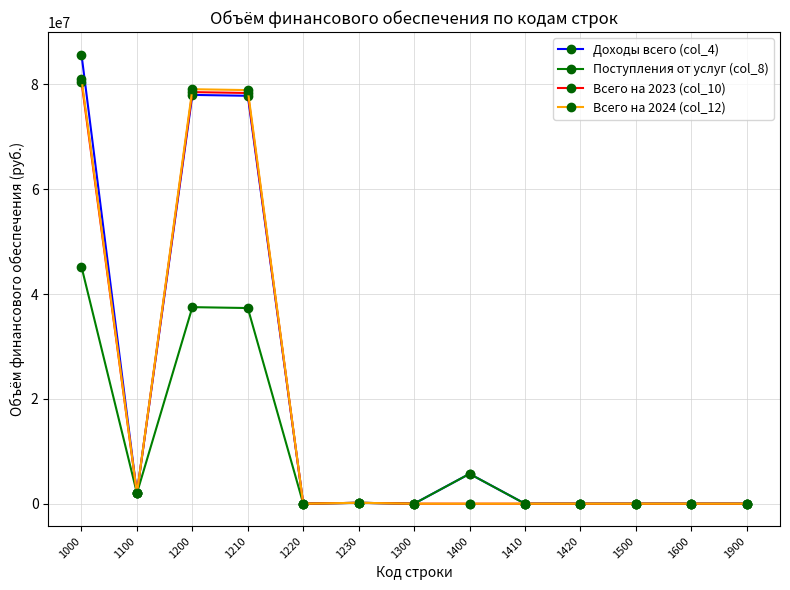

What is the maximum value shown in the chart?

85691437.1